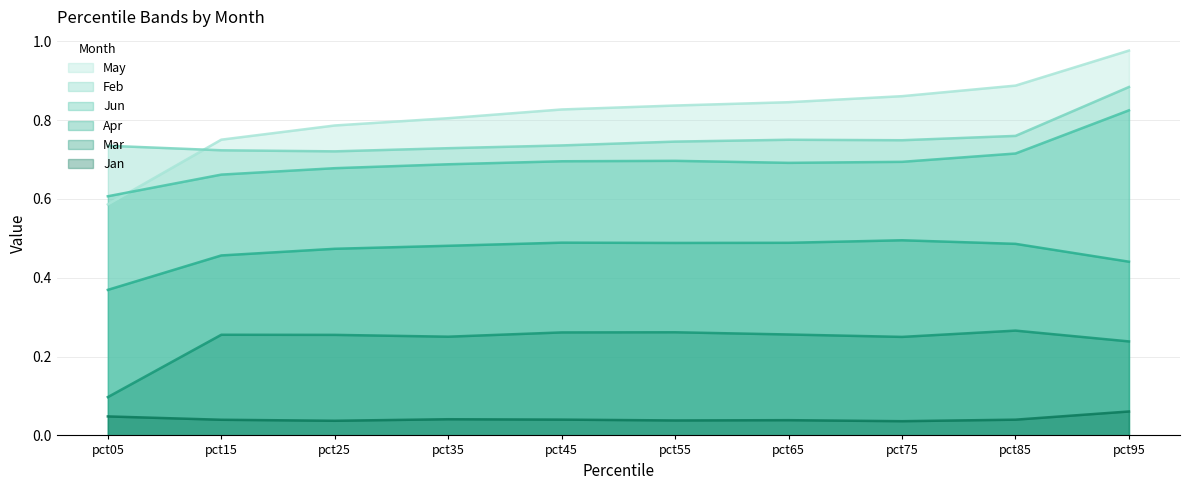

True or false: Apr and Mar cross at least once.

False